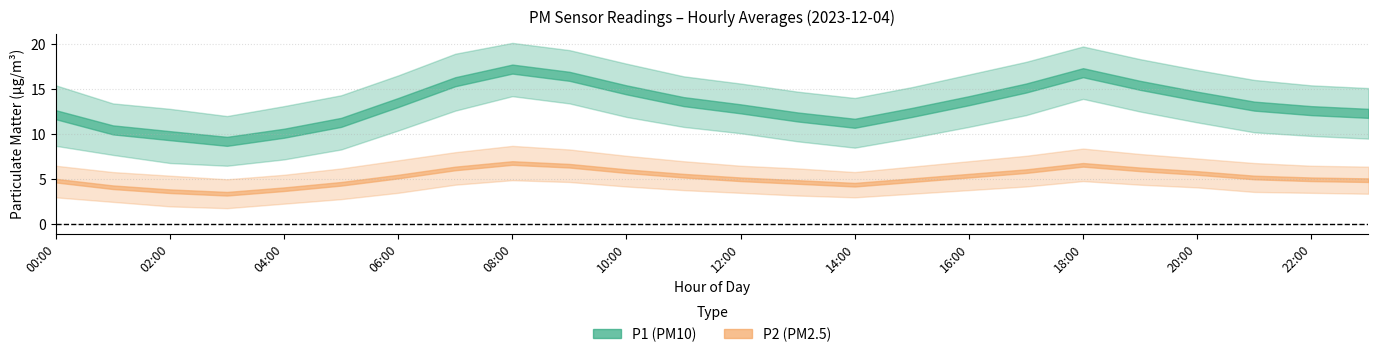

How many categories are shown in the chart?

24